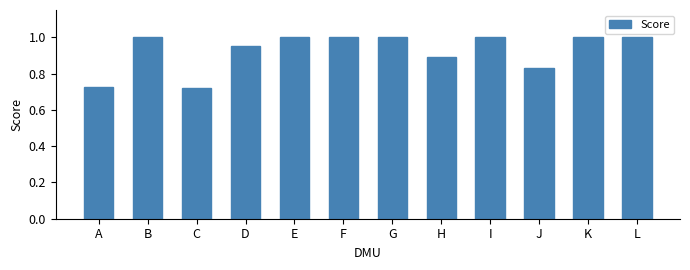

Are the bars grouped side by side (vs. stacked)?

No